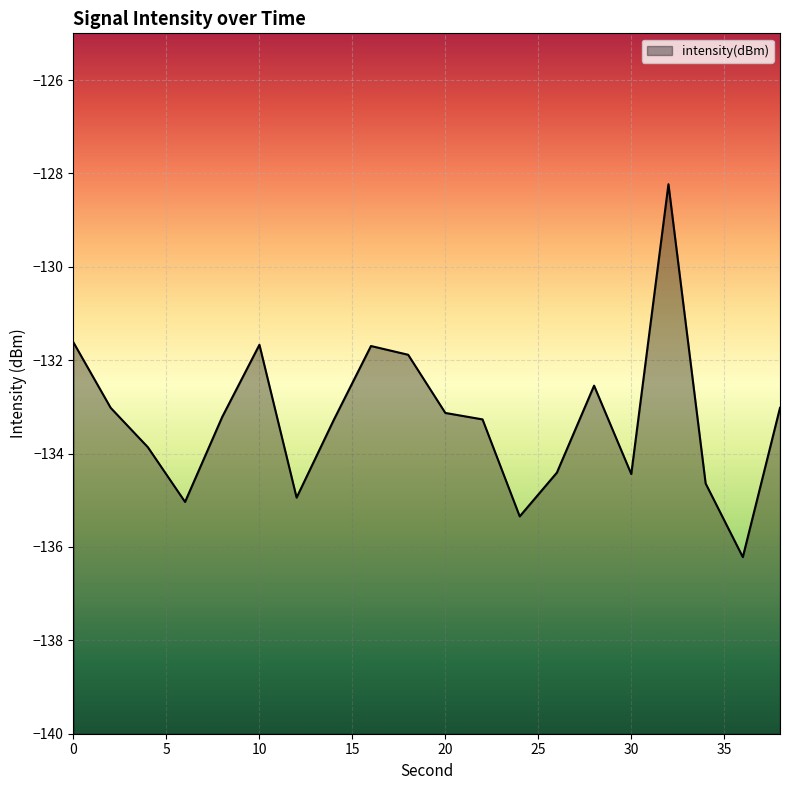

Read the value at 38.

-133.0